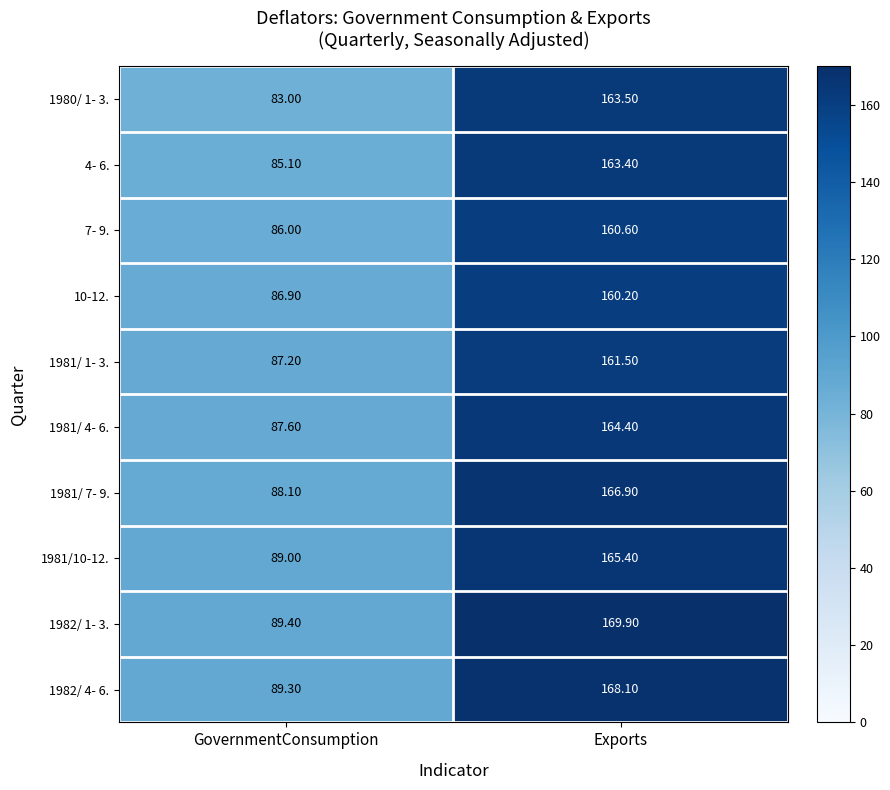

Which category has the highest value in the 1981/ 1- 3. series?

Exports